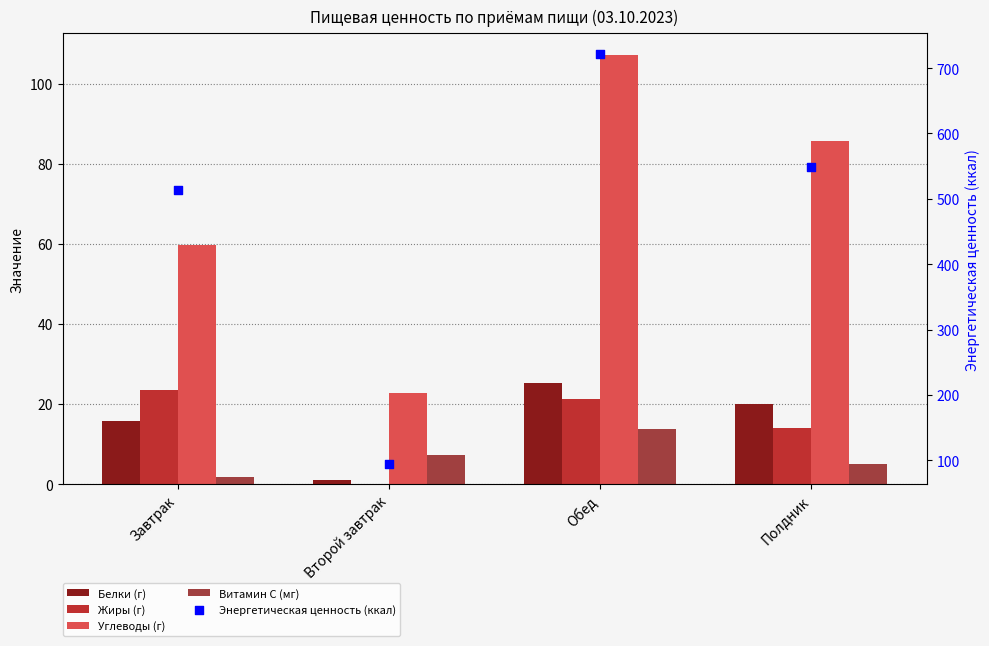

At how many categories does at least one series exceed 289?

3